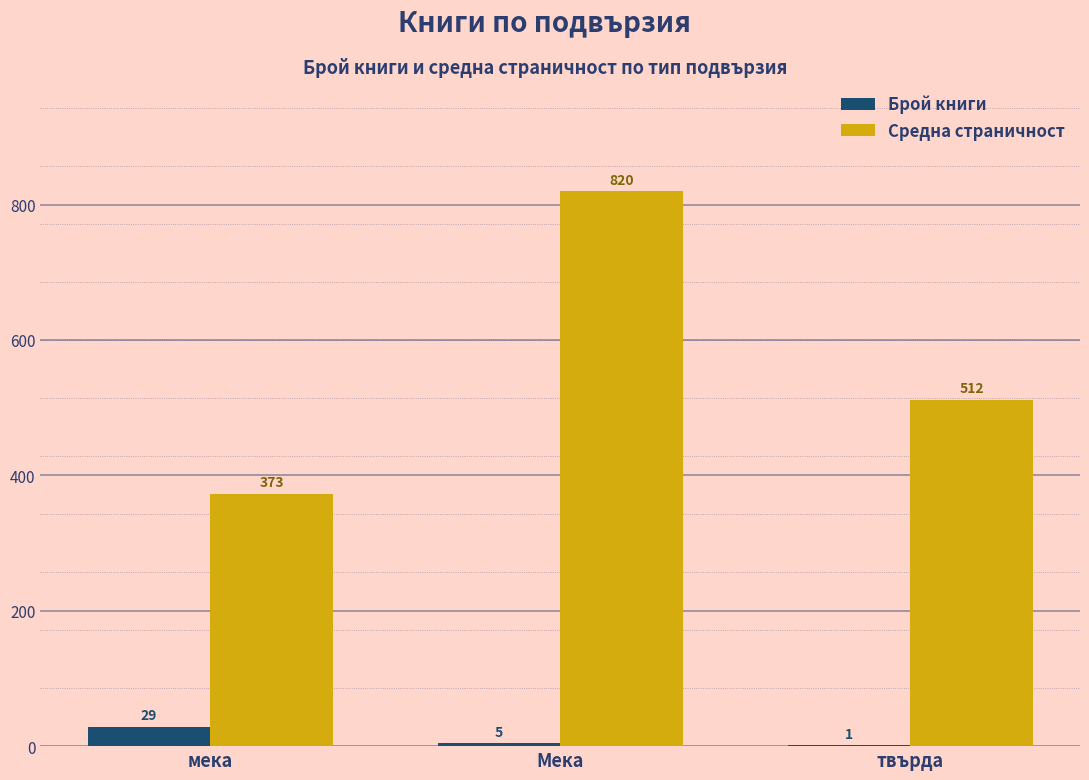

Between Мека and твърда, which series saw the biggest shift?

Средна страничност